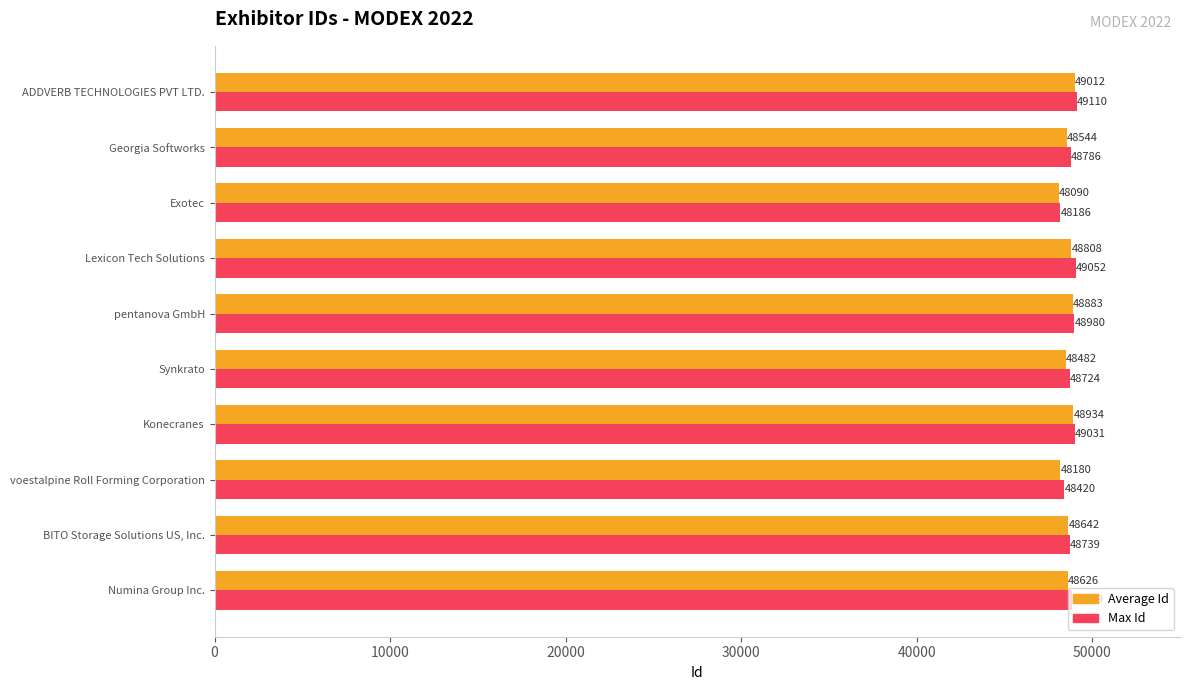

What is the approximate value of Average Id at Synkrato, to the nearest 10?

48480